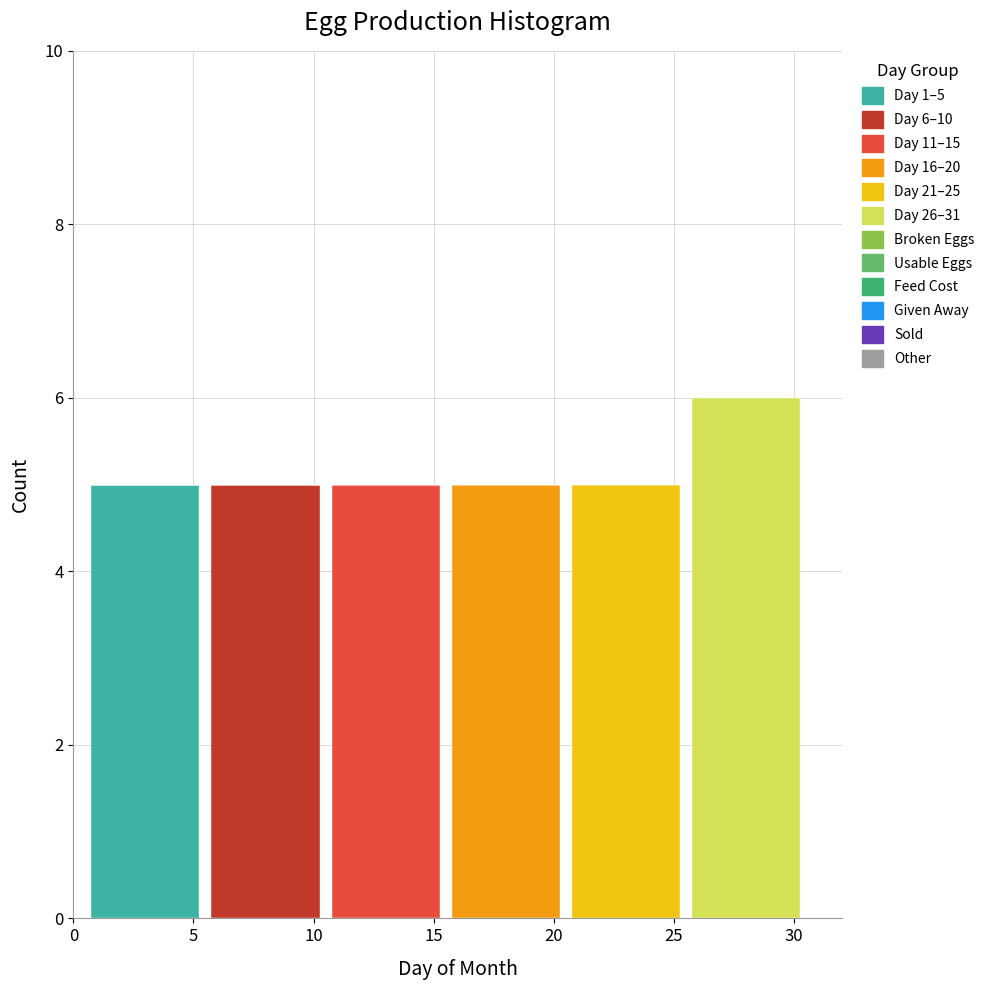

True or false: Day 1–5 has a value of 0 at 30.

True